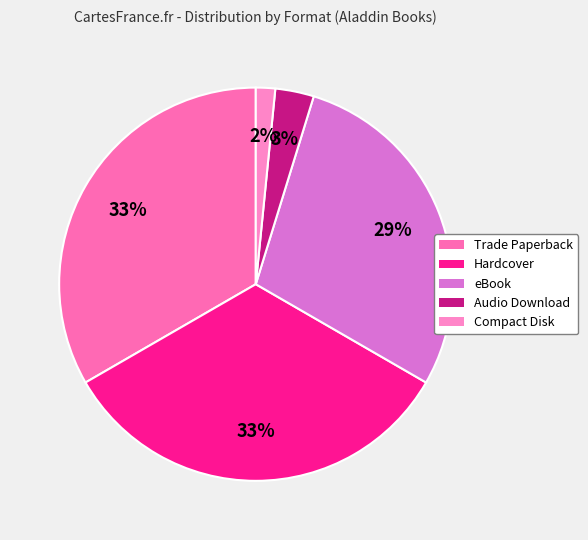

Does any single category account for the majority?

No